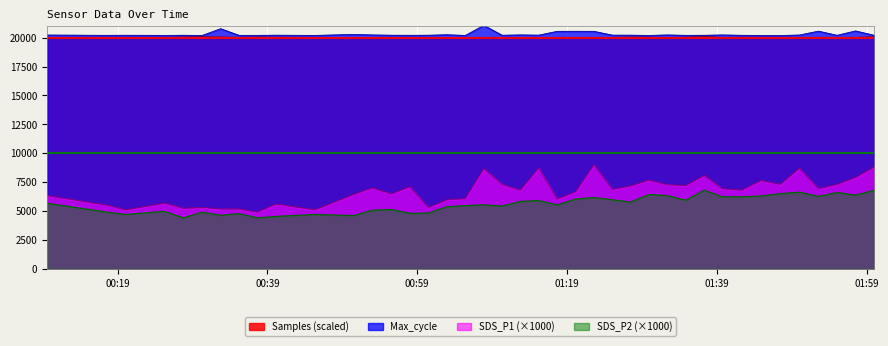

At which category does the chart reach its peak across all series?

2022/11/05 01:07:53